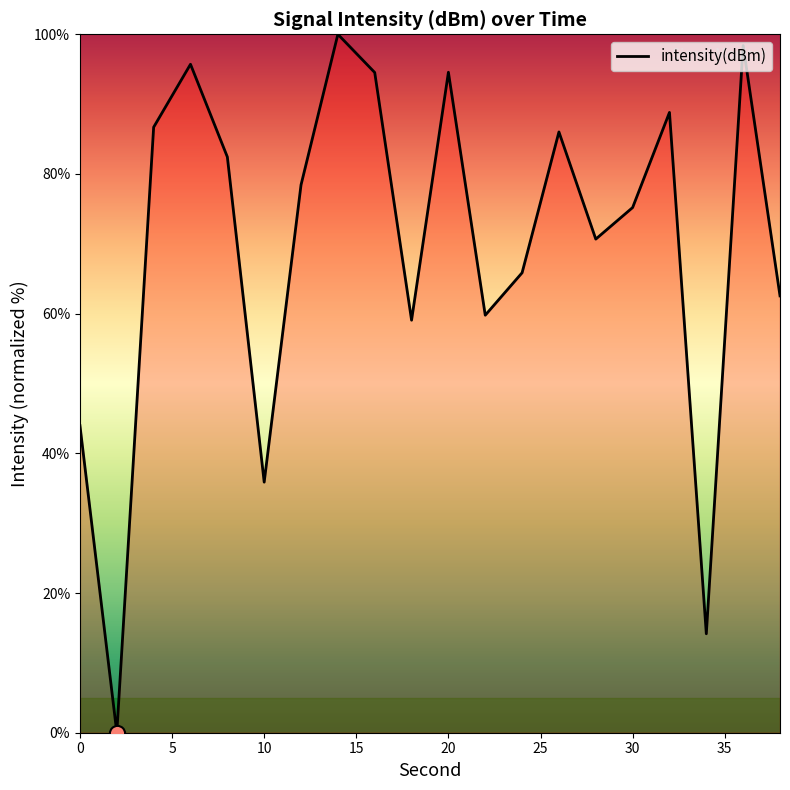

What is the greatest value displayed?

100.0